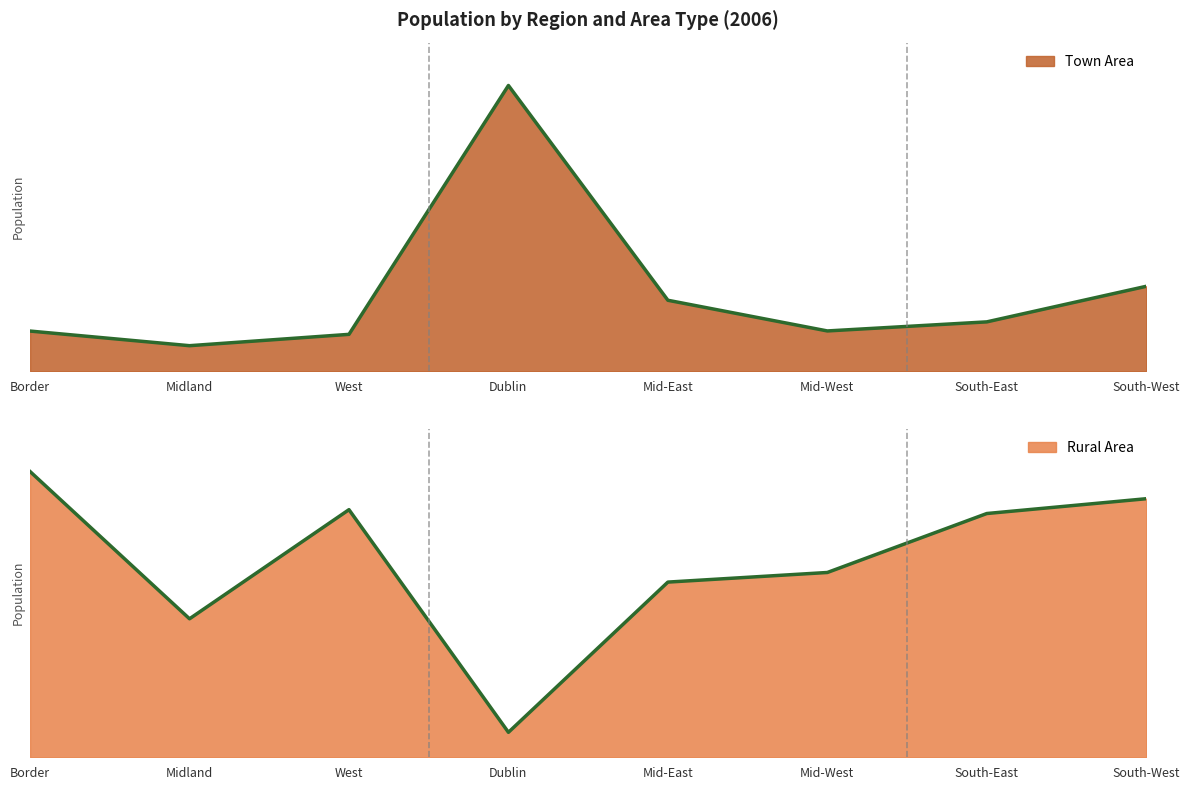

What is the total value across all series at Border?

468375